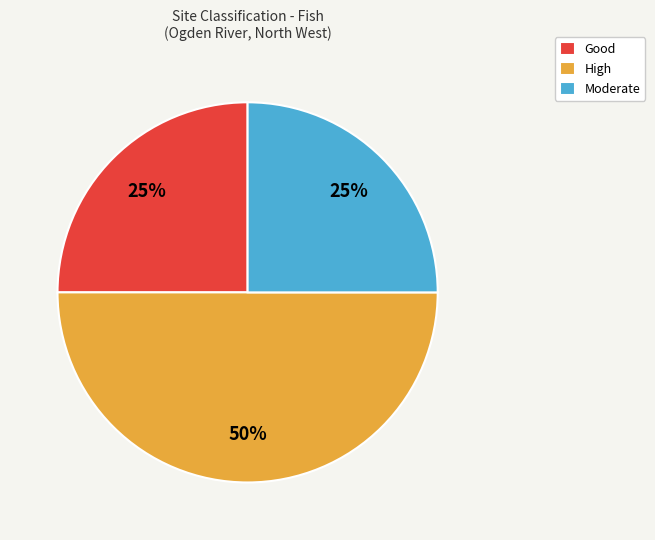

To the nearest percent, what is the difference between the largest and smallest slice percentages?

25%